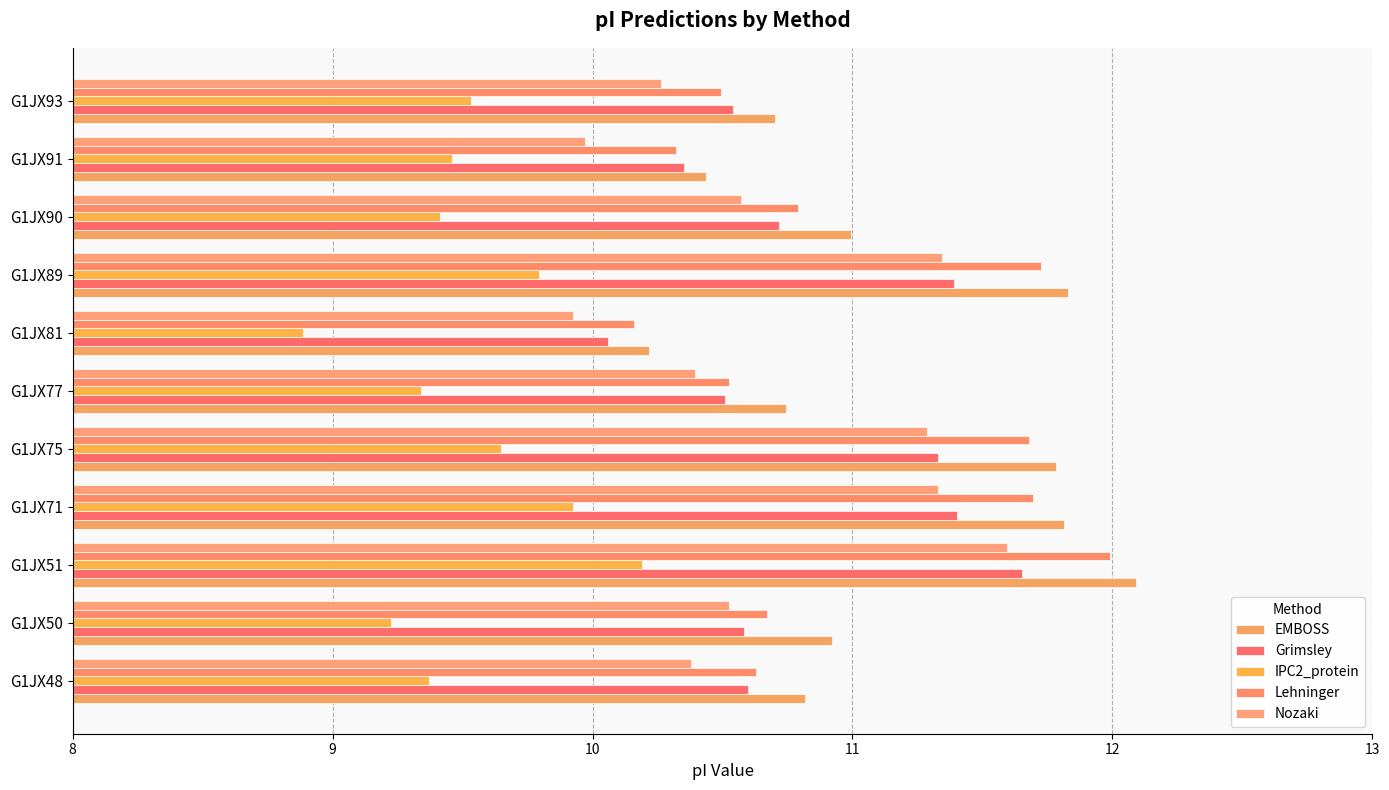

Where is Grimsley nearest to the value 10?

G1JX81